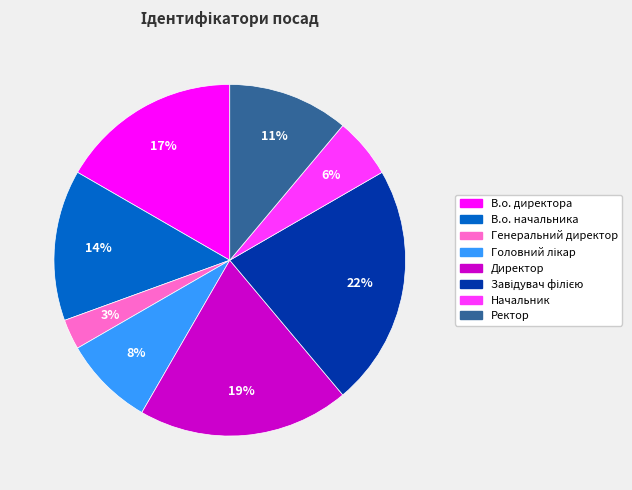

Does any single category account for the majority?

No